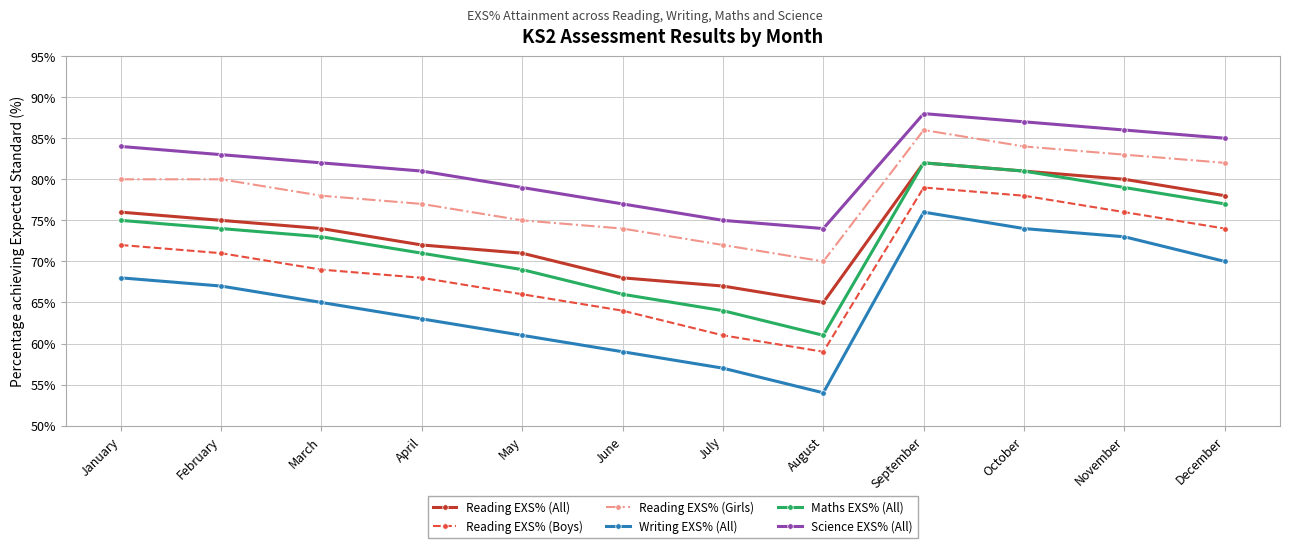

True or false: Science EXS% (All) and Reading EXS% (Boys) intersect in this chart.

False